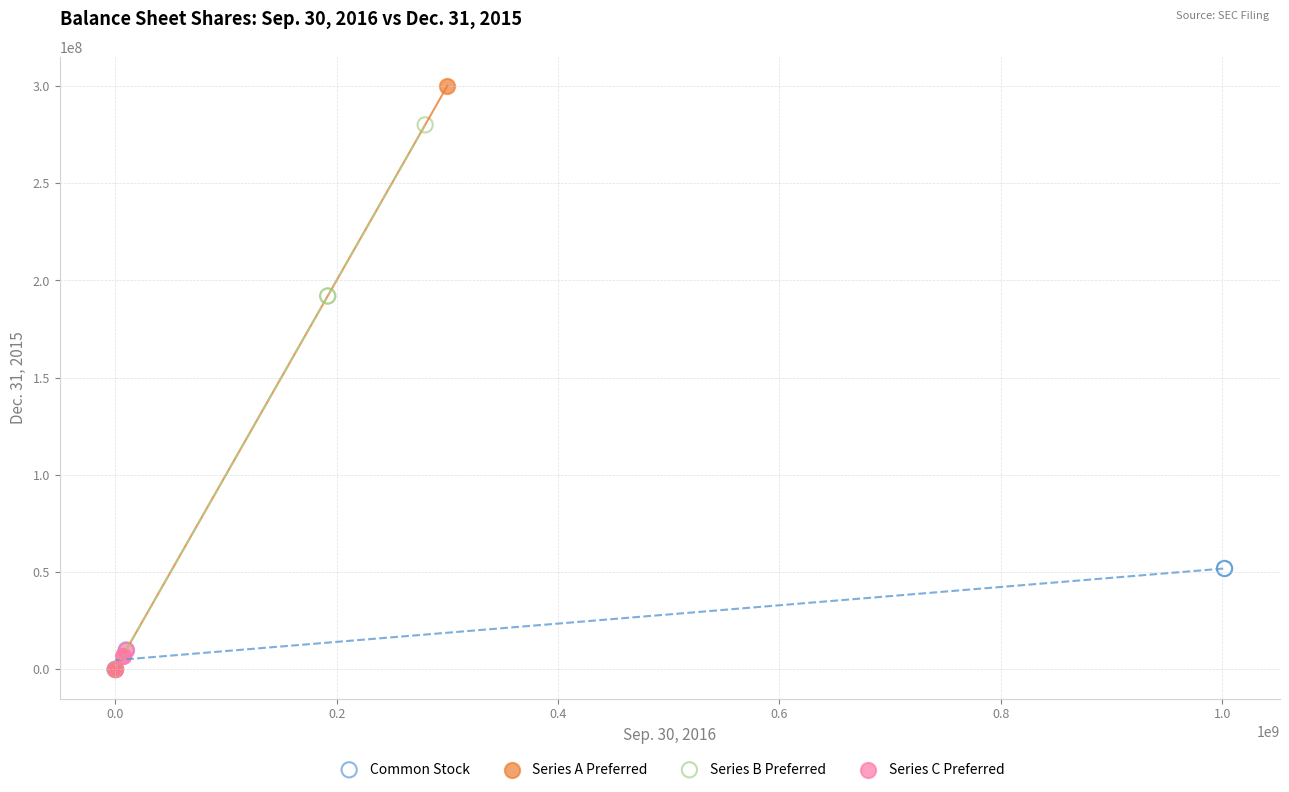

Which series reaches the maximum Y coordinate?

Series A Preferred